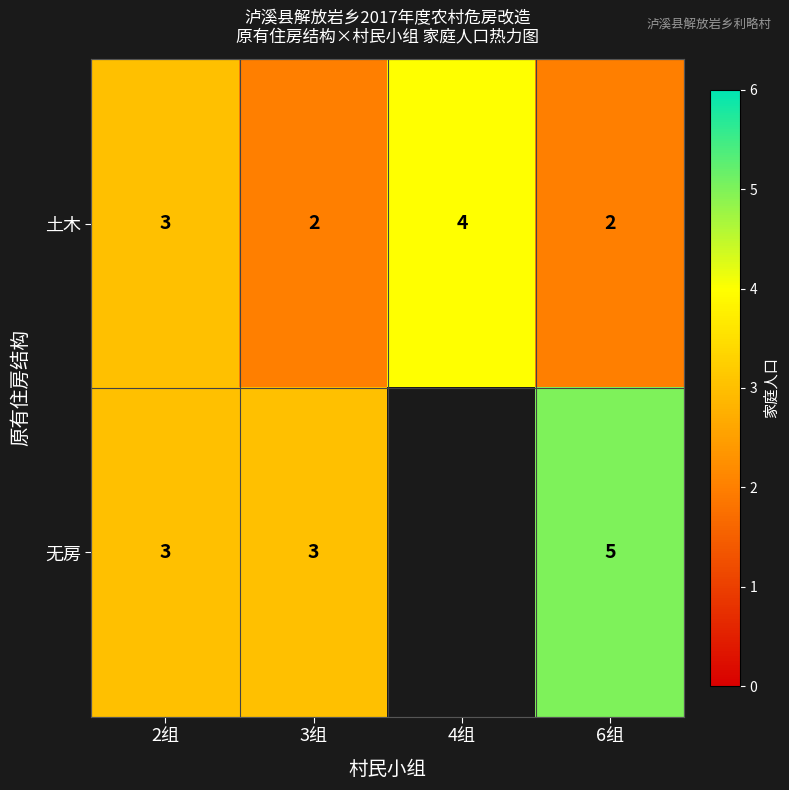

True or false: 土木 has a value of 2 at 6组.

True